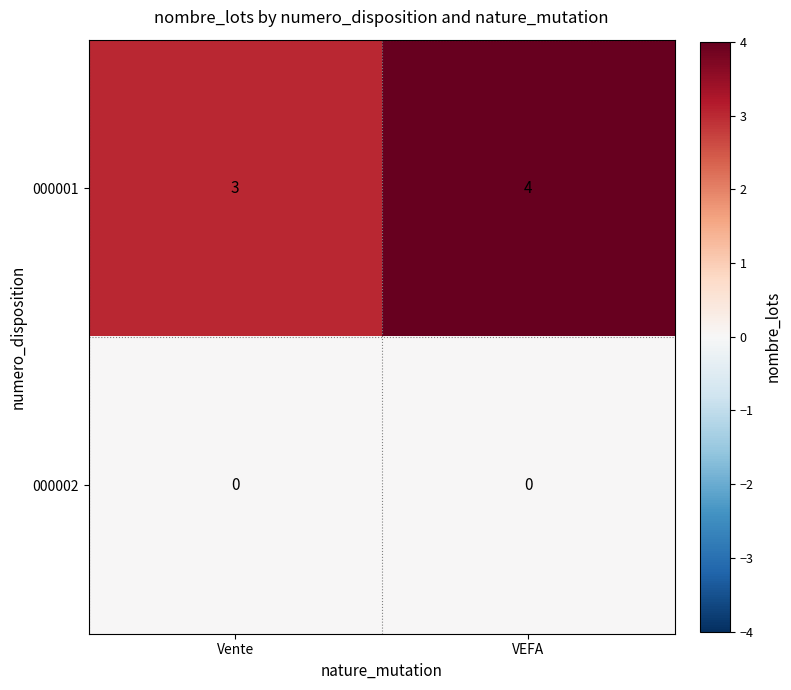

How many series are shown in this chart?

2